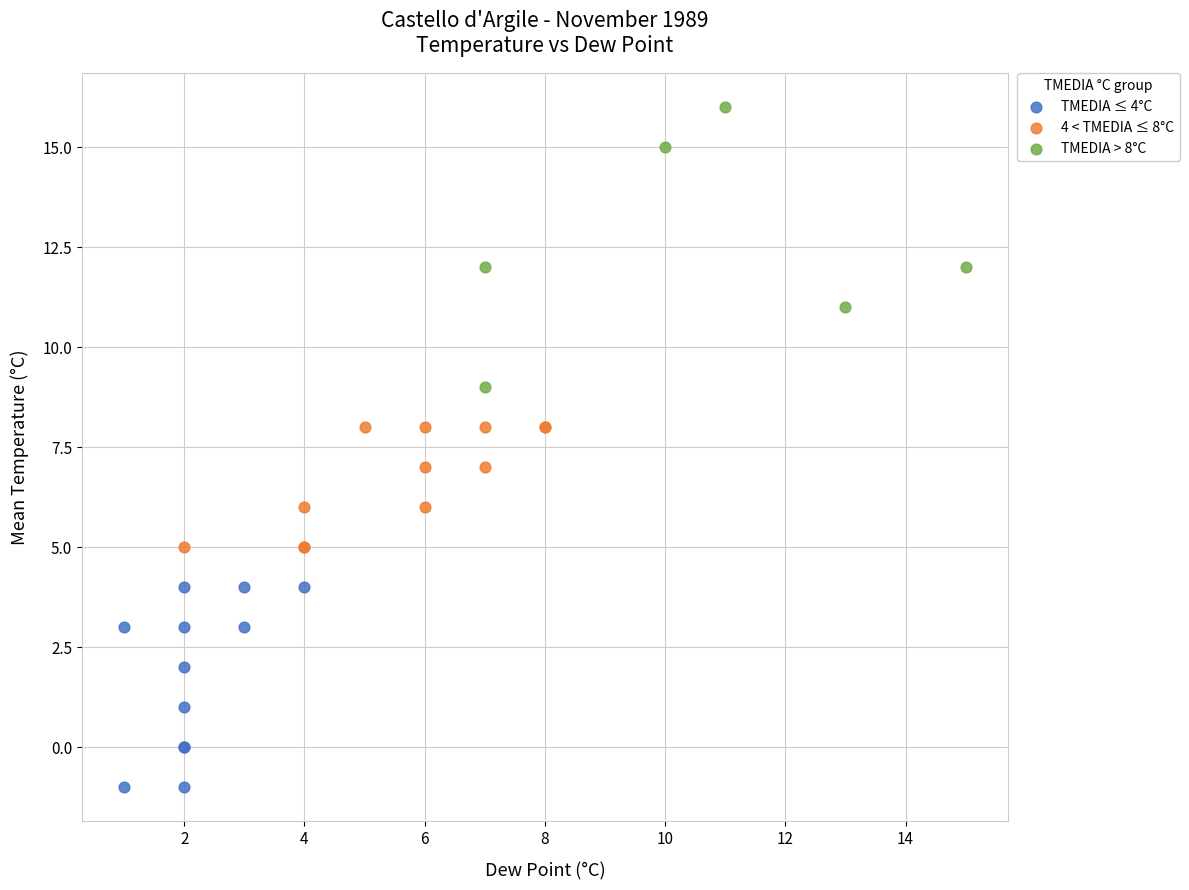

Which series reaches the maximum Y coordinate?

TMEDIA > 8°C